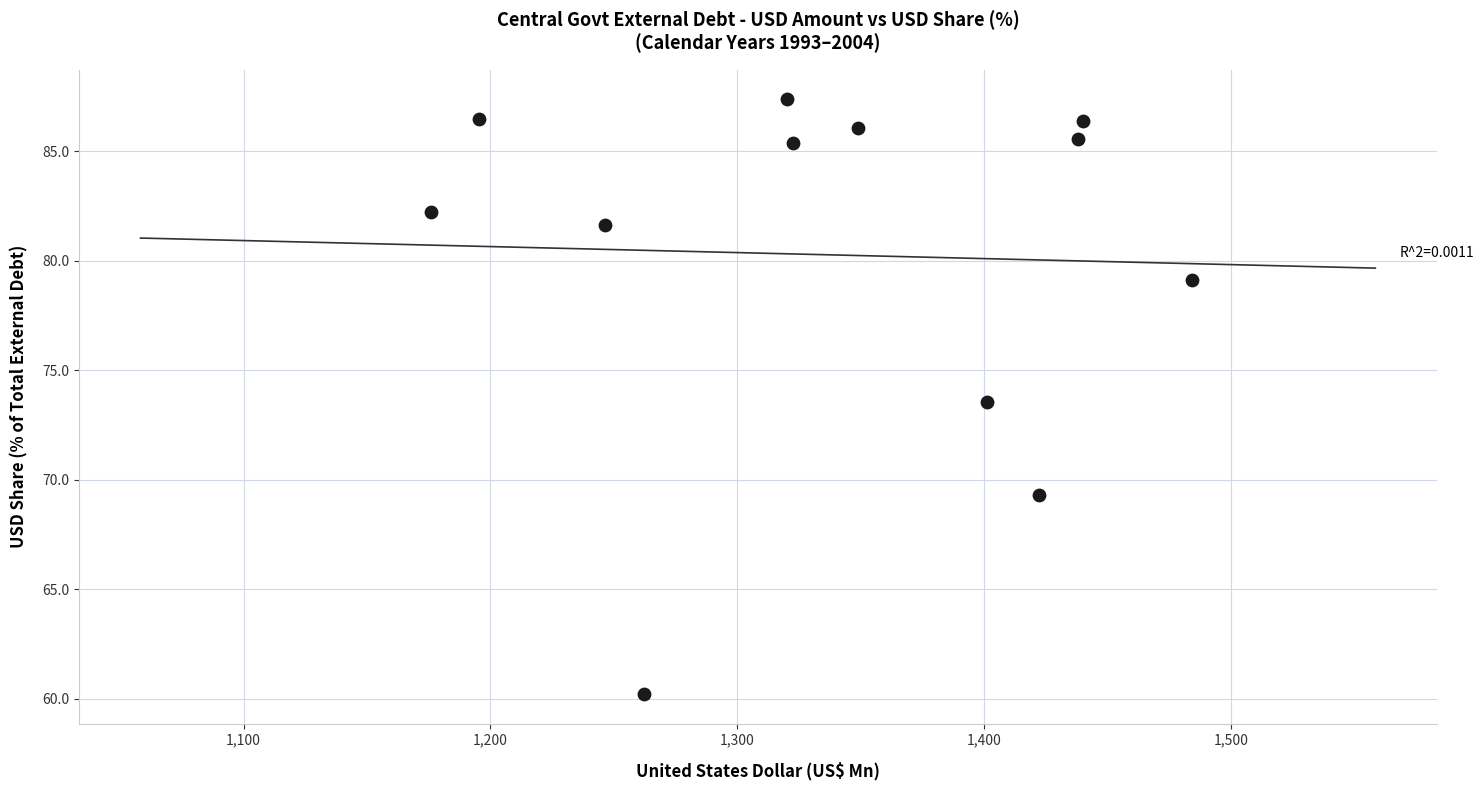

What Y value in the scatter plot is closest to 73?

73.5